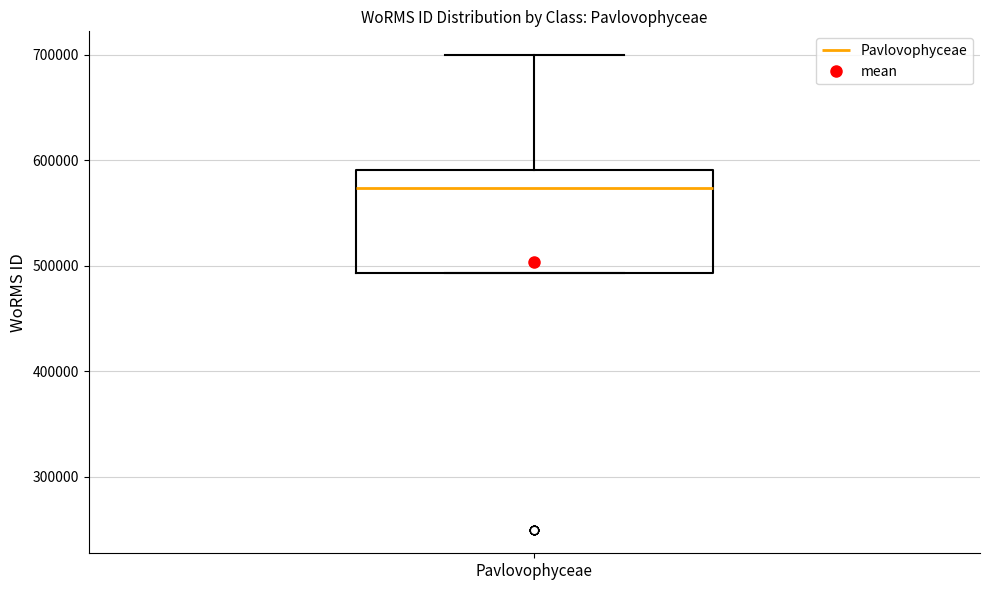

Read this box plot against the y-axis: the position of the median line, the range covered by the box, and the ends of both whiskers. The values are not printed on the chart, so give them approximately, as read against the axis.

median 570000, box 490000 to 590000, whiskers 490000 to 700000